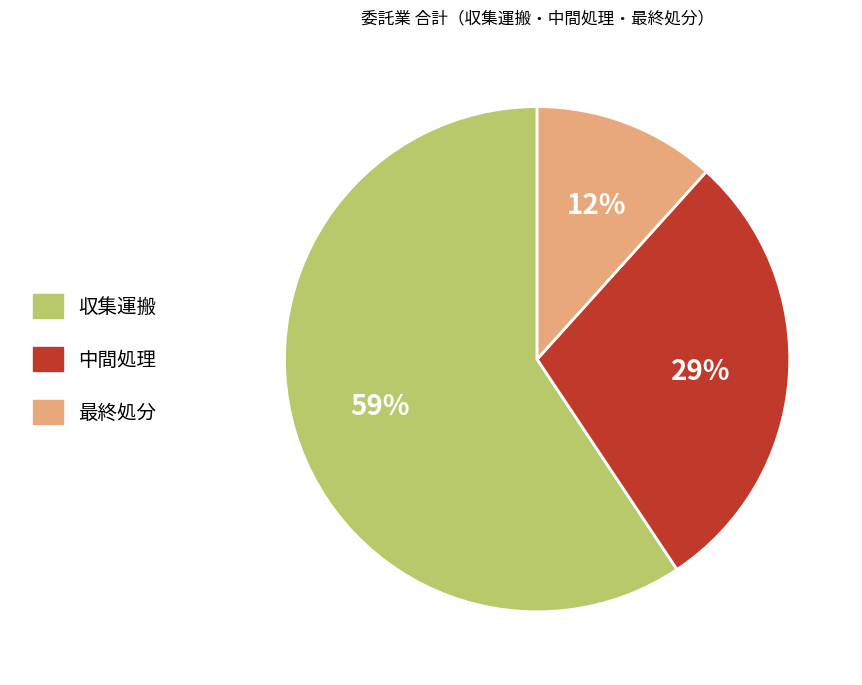

Rank the categories by value from lowest to highest.

最終処分, 中間処理, 収集運搬